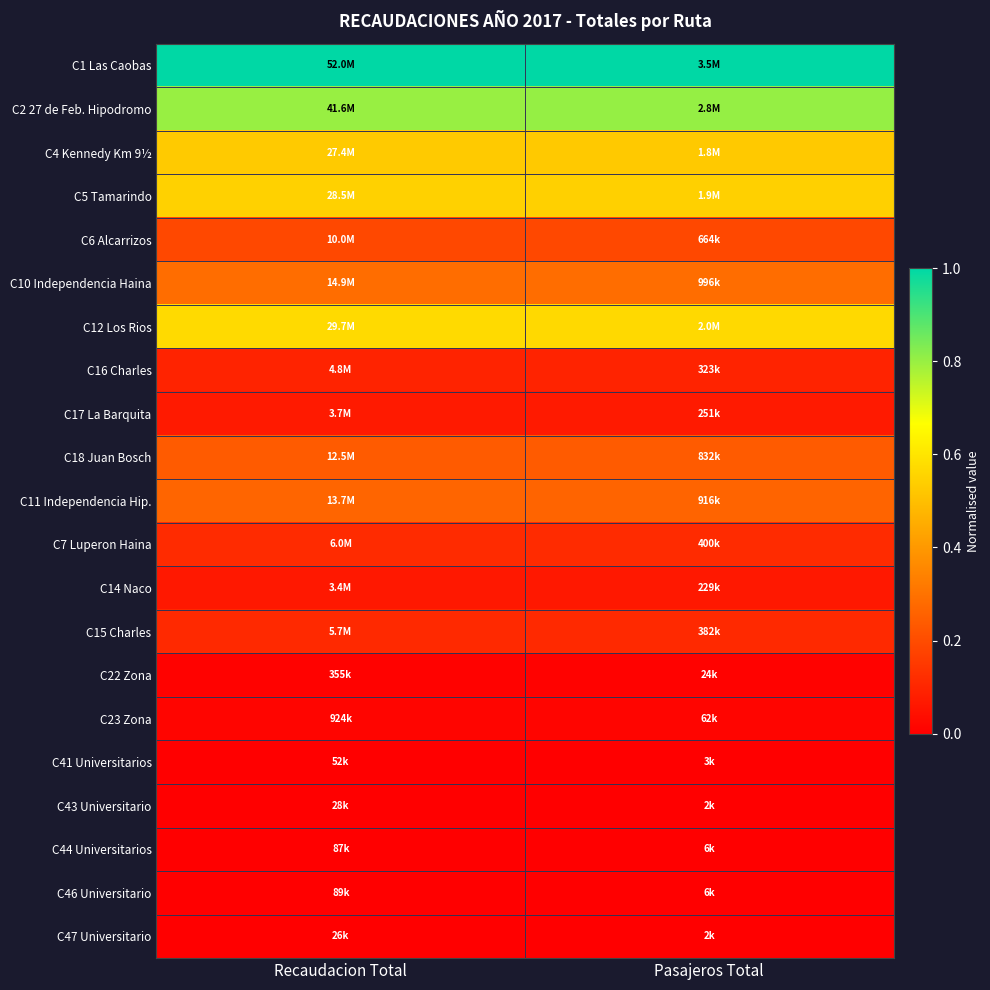

Reading left to right, what are all the values shown in this chart?

C1 Las Caobas: Recaudacion Total=1.0	Pasajeros Total=1.0
C2 27 de Feb. Hipodromo: Recaudacion Total=0.8	Pasajeros Total=0.8
C4 Kennedy Km 9½: Recaudacion Total=0.5	Pasajeros Total=0.5
C5 Tamarindo: Recaudacion Total=0.5	Pasajeros Total=0.5
C6 Alcarrizos: Recaudacion Total=0.2	Pasajeros Total=0.2
C10 Independencia Haina: Recaudacion Total=0.3	Pasajeros Total=0.3
C12 Los Rios: Recaudacion Total=0.6	Pasajeros Total=0.6
C16 Charles: Recaudacion Total=0.1	Pasajeros Total=0.1
C17 La Barquita: Recaudacion Total=0.1	Pasajeros Total=0.1
C18 Juan Bosch: Recaudacion Total=0.2	Pasajeros Total=0.2
C11 Independencia Hip.: Recaudacion Total=0.3	Pasajeros Total=0.3
C7 Luperon Haina: Recaudacion Total=0.1	Pasajeros Total=0.1
C14 Naco: Recaudacion Total=0.1	Pasajeros Total=0.1
C15 Charles: Recaudacion Total=0.1	Pasajeros Total=0.1
C22 Zona: Recaudacion Total=0.0	Pasajeros Total=0.0
C23 Zona: Recaudacion Total=0.0	Pasajeros Total=0.0
C41 Universitarios: Recaudacion Total=0.0	Pasajeros Total=0.0
C43 Universitario: Recaudacion Total=0.0	Pasajeros Total=0.0
C44 Universitarios: Recaudacion Total=0.0	Pasajeros Total=0.0
C46 Universitario: Recaudacion Total=0.0	Pasajeros Total=0.0
C47 Universitario: Recaudacion Total=0.0	Pasajeros Total=0.0